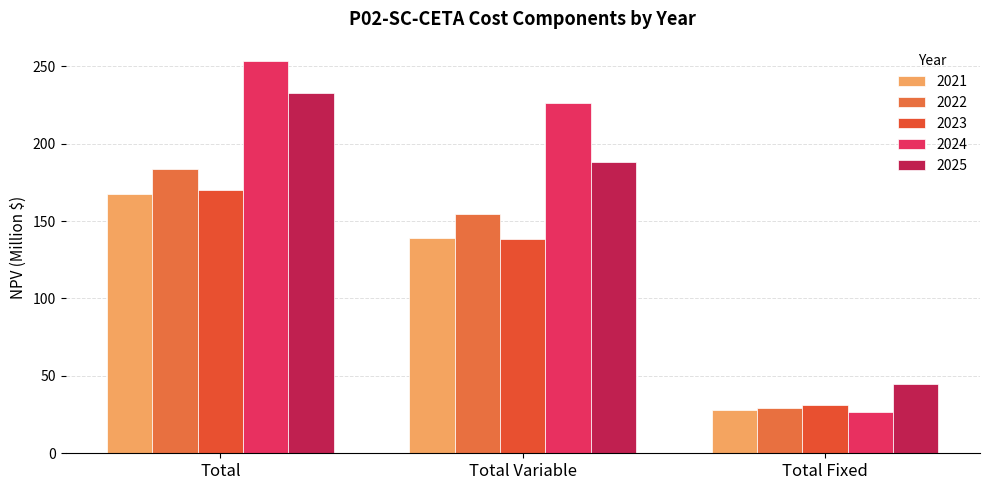

How many data points in 2021 are less than 139?

1